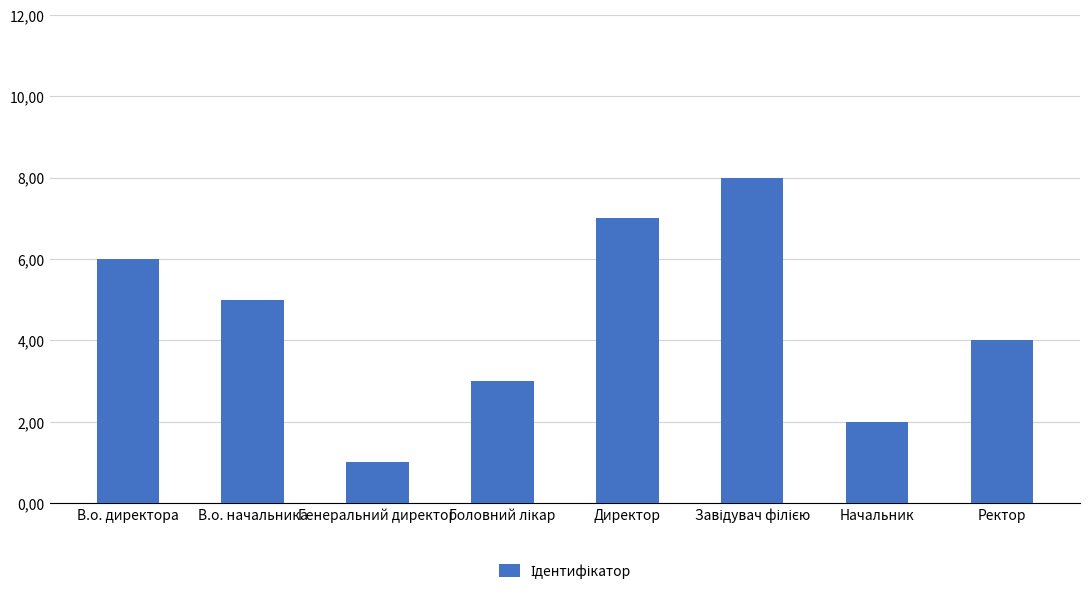

What is the greatest value displayed?

8